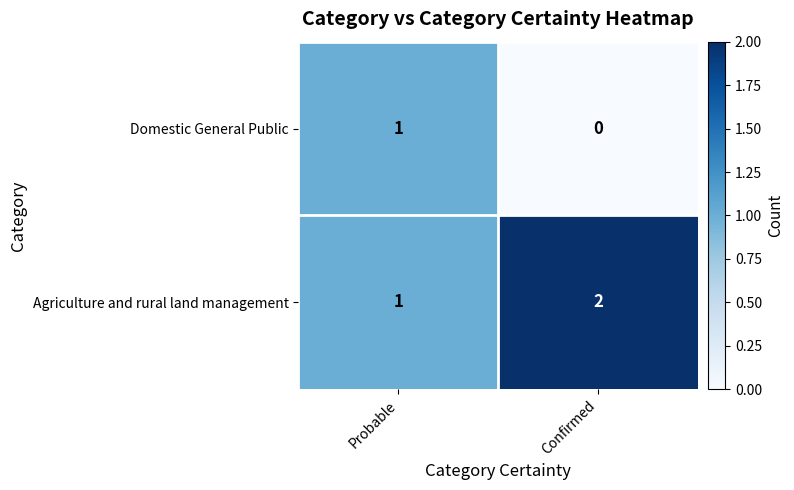

Rank the series by their average value, from lowest to highest.

Domestic General Public, Agriculture and rural land management